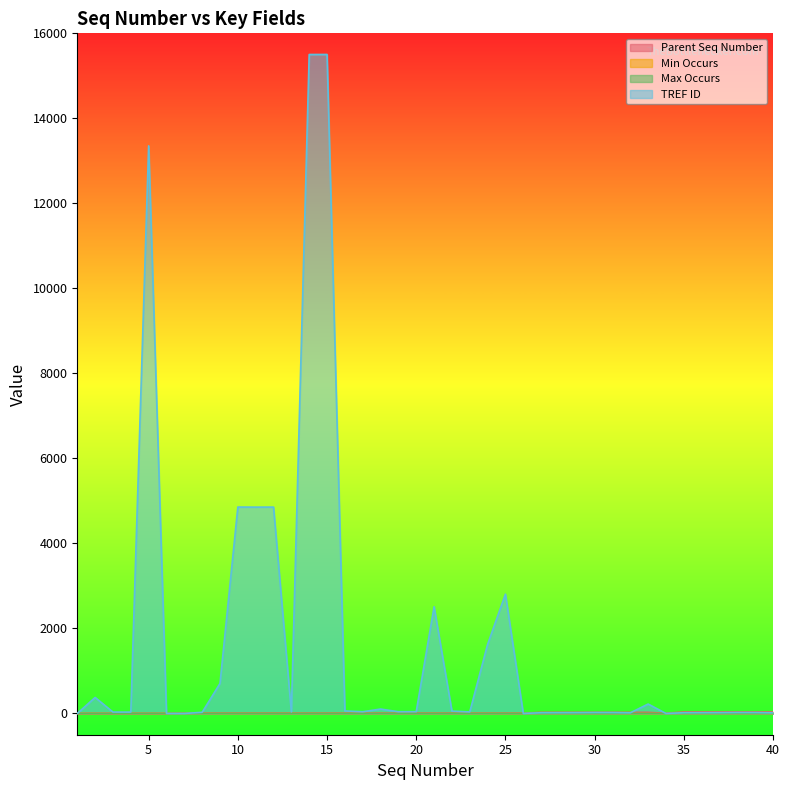

Which category has the highest value in the TREF ID series?

15